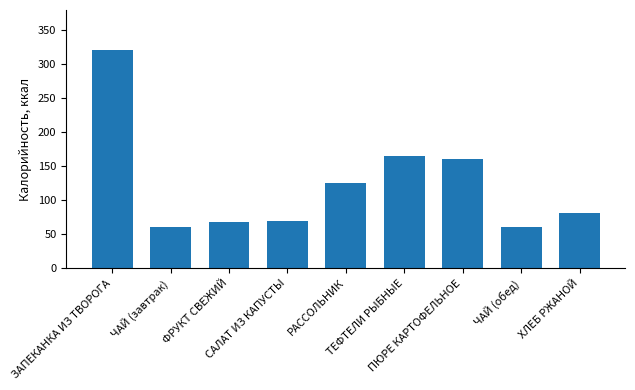

What is the difference between the values at ХЛЕБ РЖАНОЙ and ЧАЙ (завтрак)?

21.6